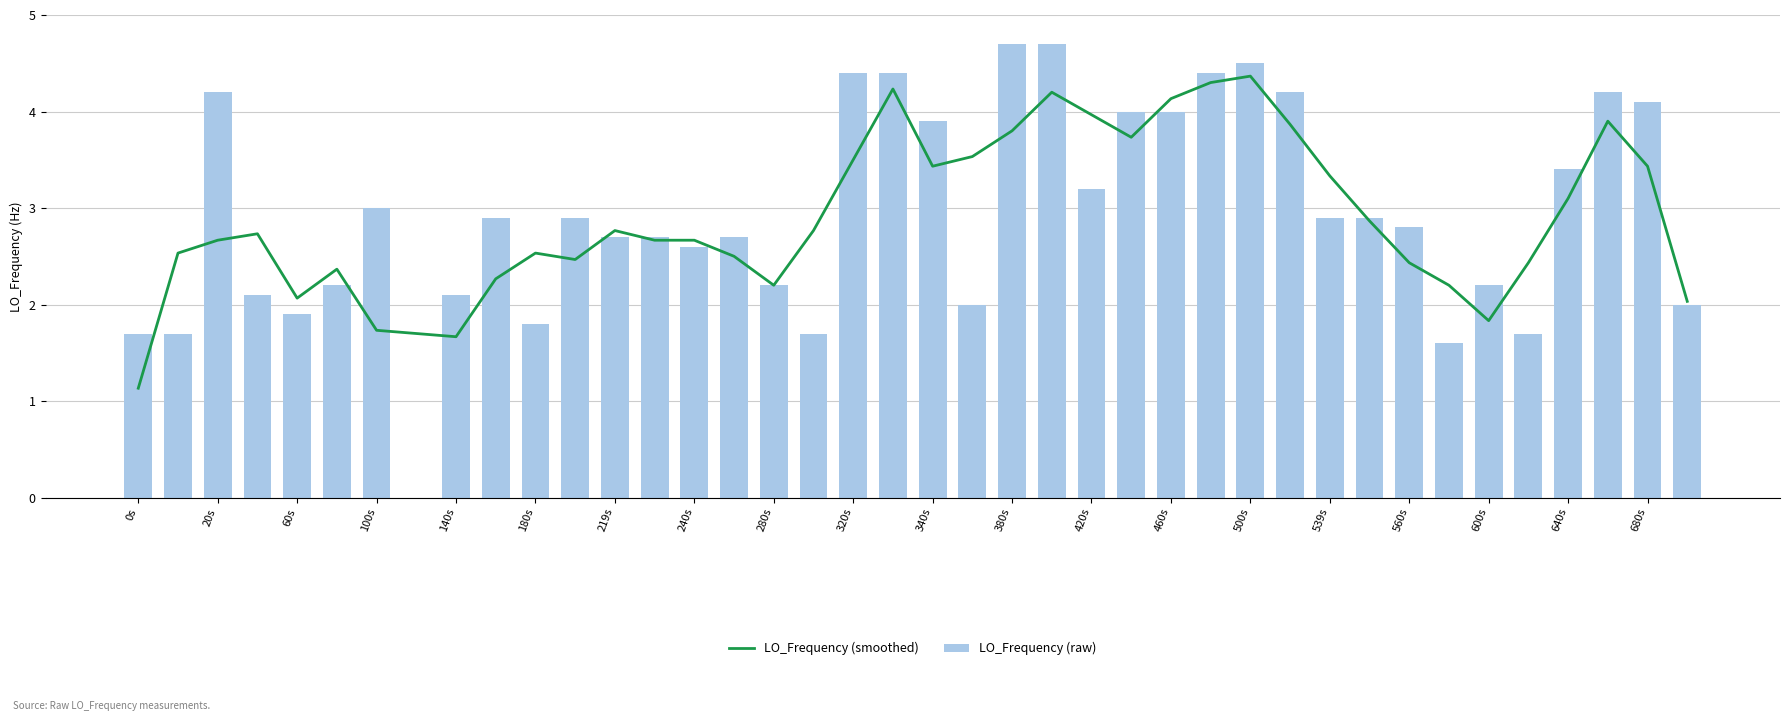

True or false: LO_Frequency (raw) has a value of 5.3 at 640s.

False